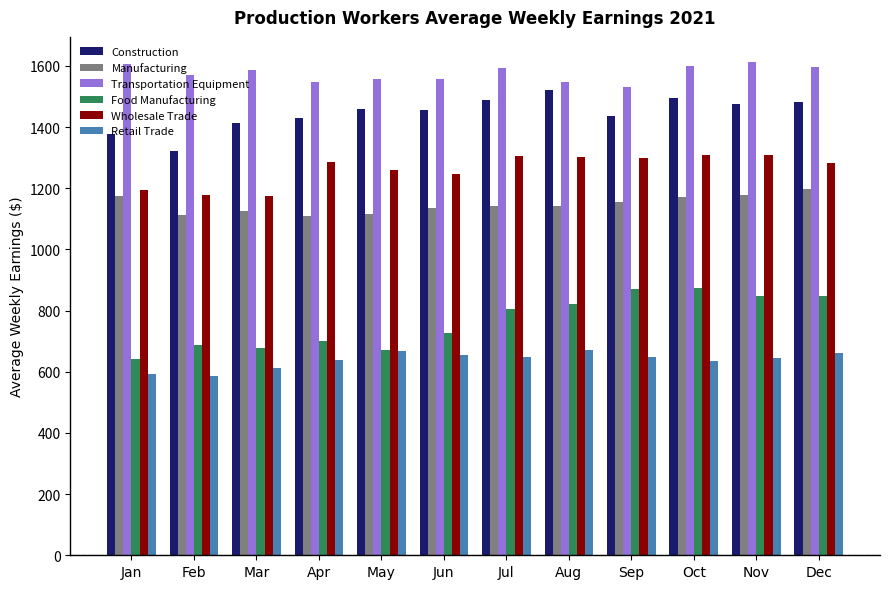

Is the value of Manufacturing at Aug greater than the value of Construction at May?

No